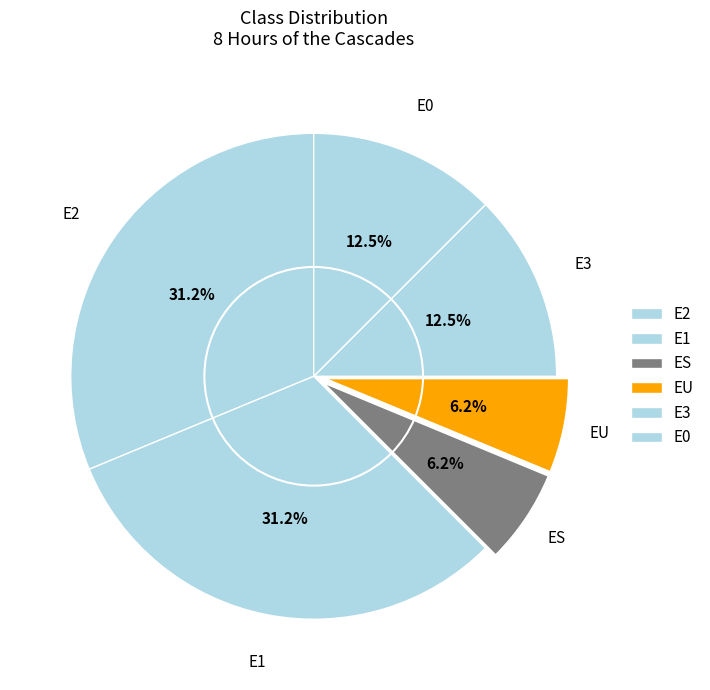

Which category has the biggest portion of the pie?

E2